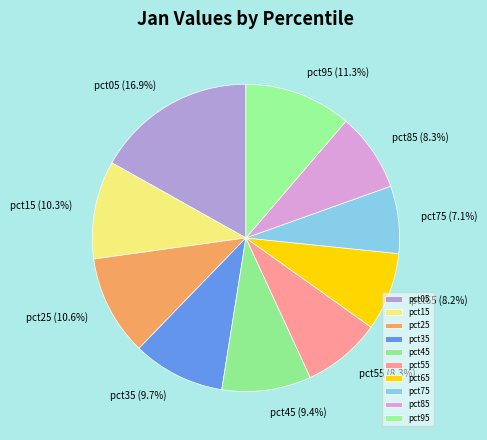

Is there a majority slice in this chart?

No